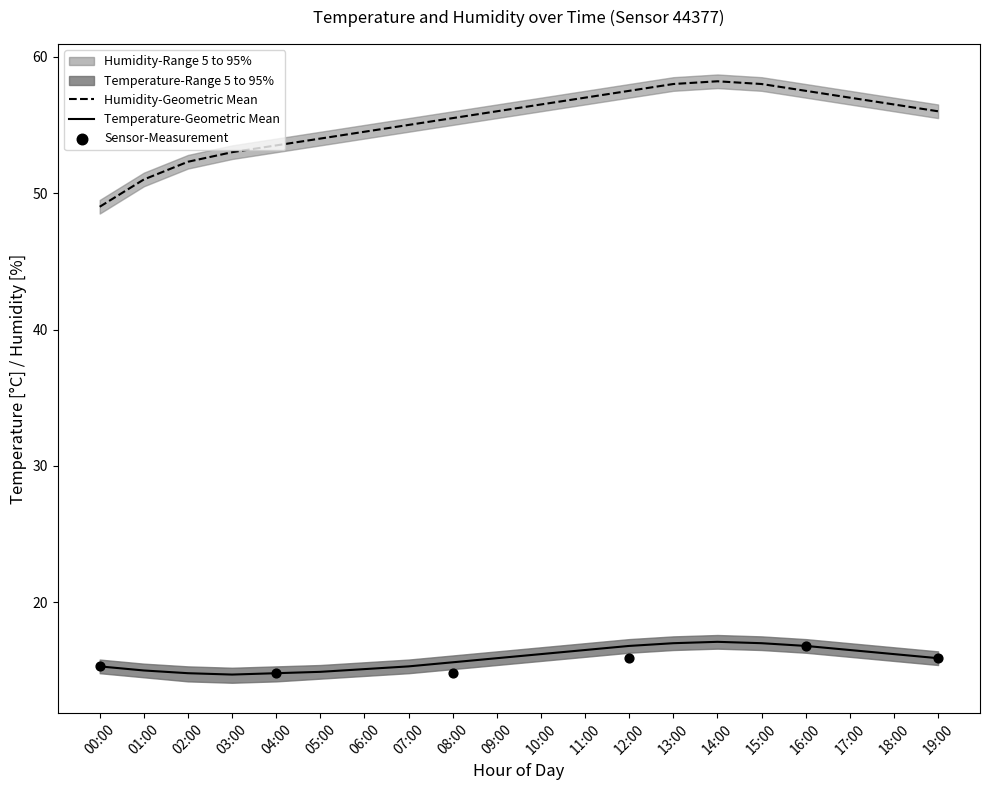

At how many categories does at least one series exceed 50?

19